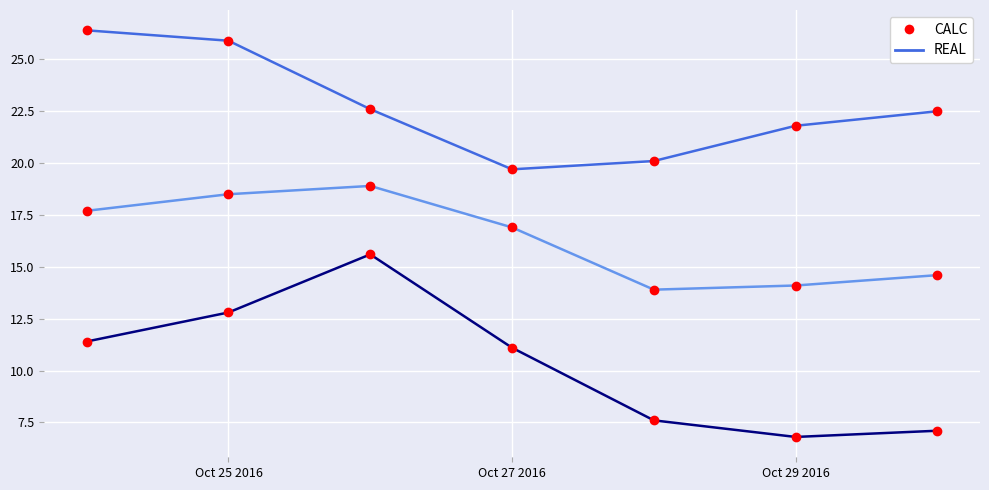

What is the maximum value shown in the chart?

26.4